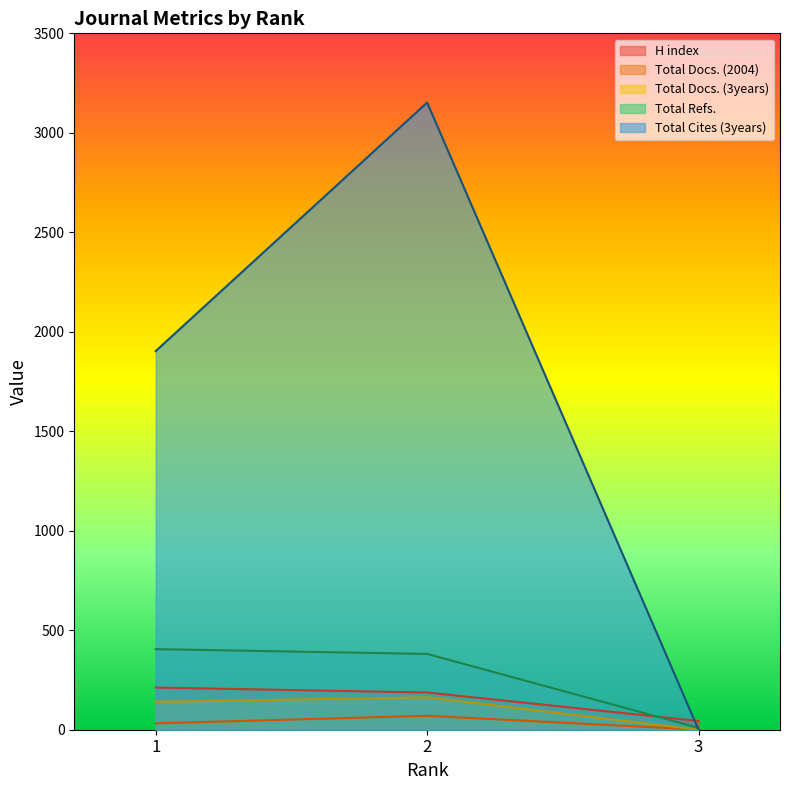

The Total Cites (3years) series shows 3152 at 2. True or false?

True